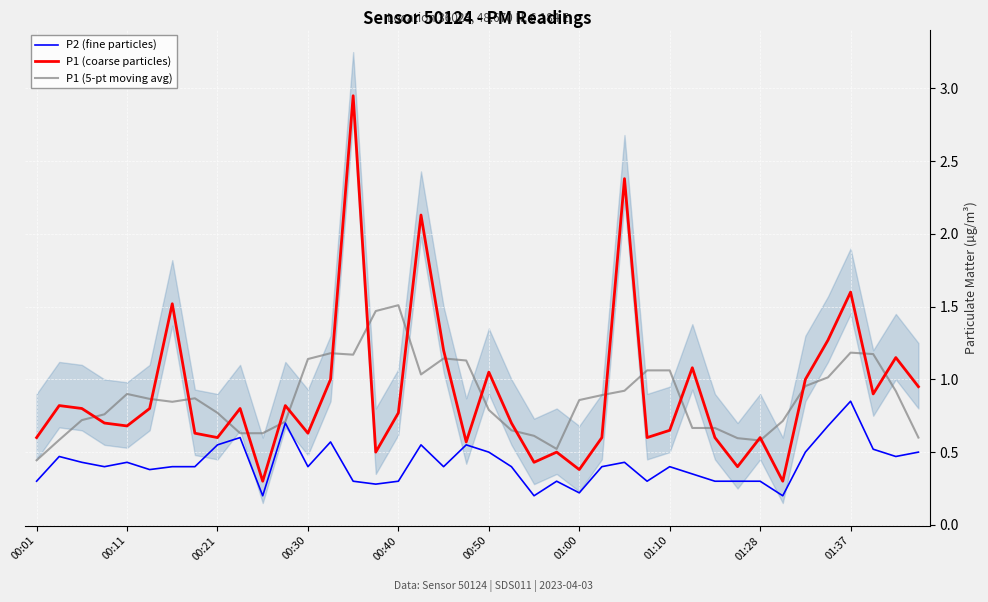

Is it true that P2 (fine particles) equals 0.3 at 00:40?

True